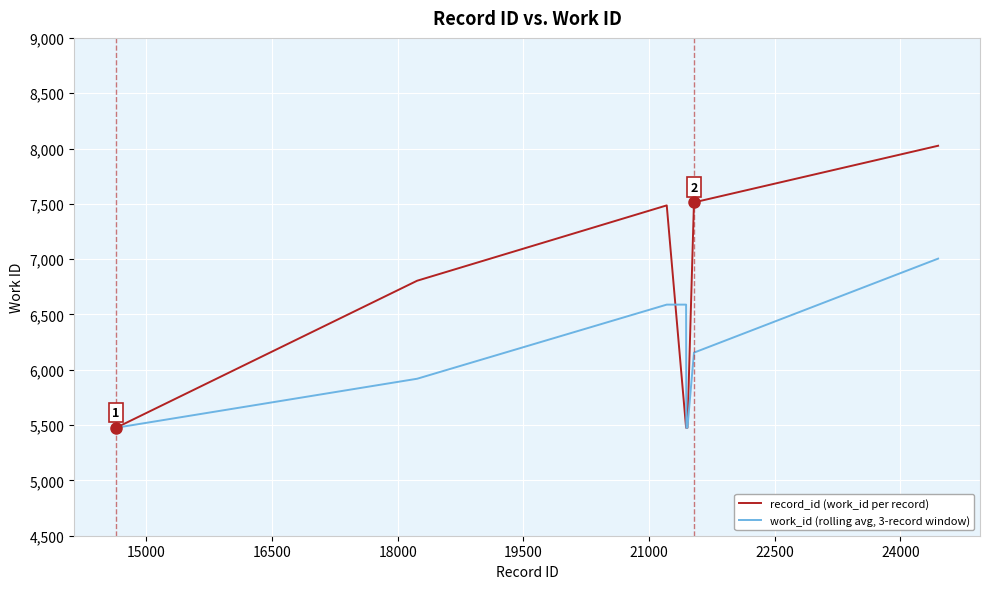

Which series has the largest range (max minus min)?

record_id (work_id per record)